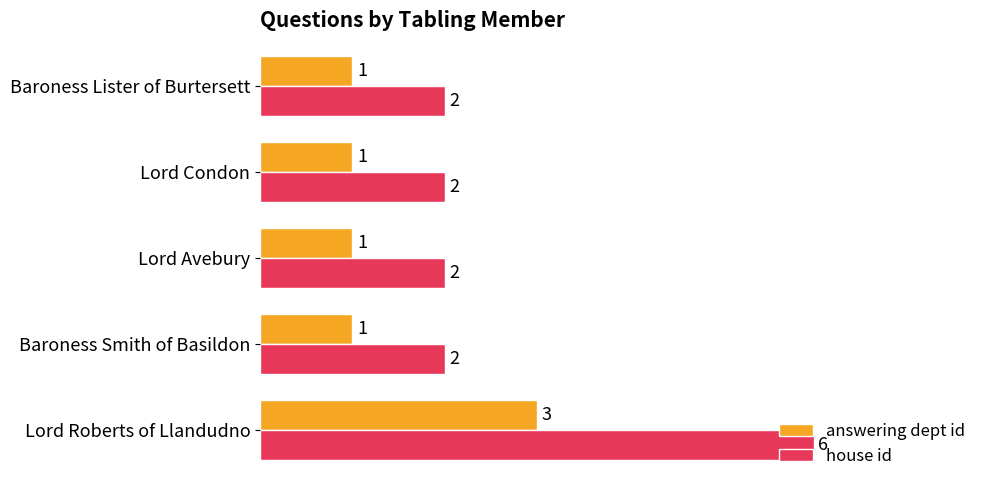

Rank the series by their average value, from lowest to highest.

answering dept id, house id